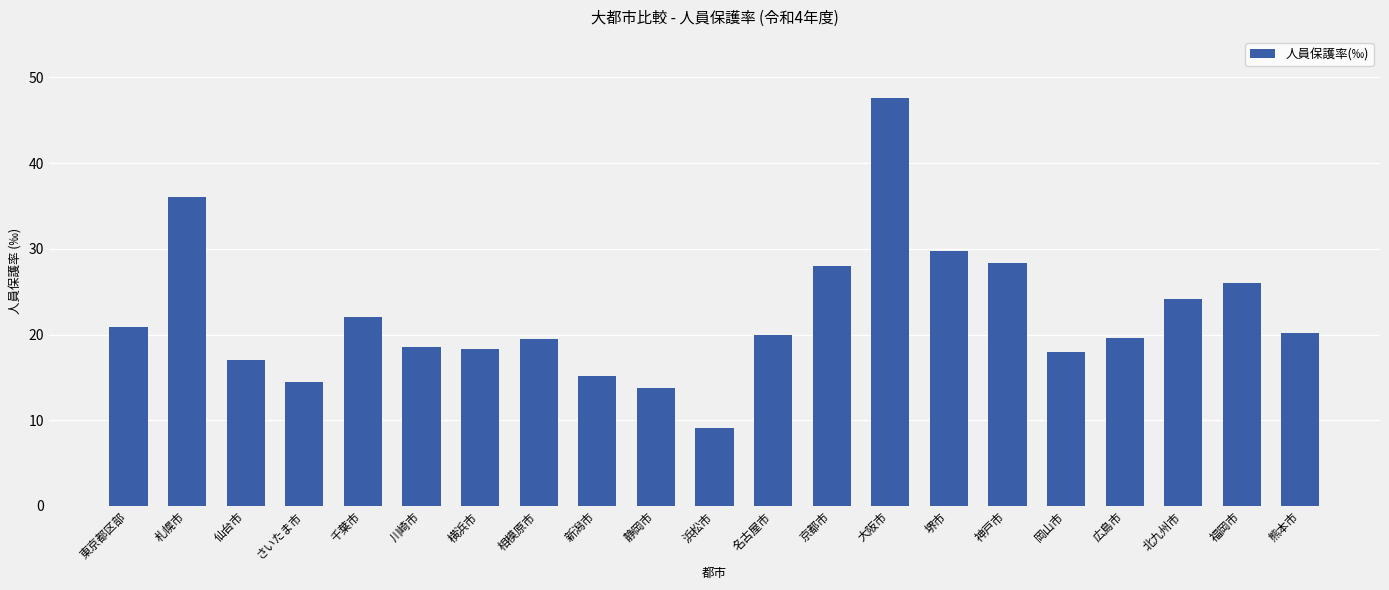

What is the label of the 16th bar from the right?

川崎市